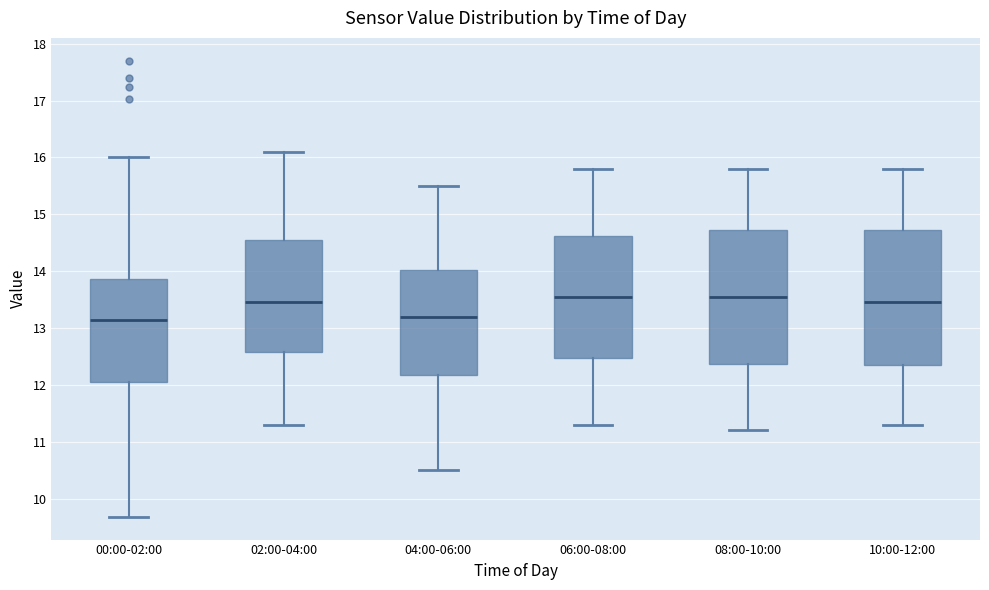

Reading left to right, transcribe this box plot: for each box, give where its median line is, the range the box spans, and where its two whiskers end, as read against the y-axis. The values are not printed on the chart, so give them approximately, as read against the axis.

00:00-02:00: median 13.1, box 12.0 to 13.9, whiskers 9.7 to 16.0
02:00-04:00: median 13.5, box 12.6 to 14.6, whiskers 11.3 to 16.1
04:00-06:00: median 13.2, box 12.2 to 14.0, whiskers 10.5 to 15.5
06:00-08:00: median 13.6, box 12.5 to 14.6, whiskers 11.3 to 15.8
08:00-10:00: median 13.6, box 12.4 to 14.7, whiskers 11.2 to 15.8
10:00-12:00: median 13.5, box 12.4 to 14.7, whiskers 11.3 to 15.8